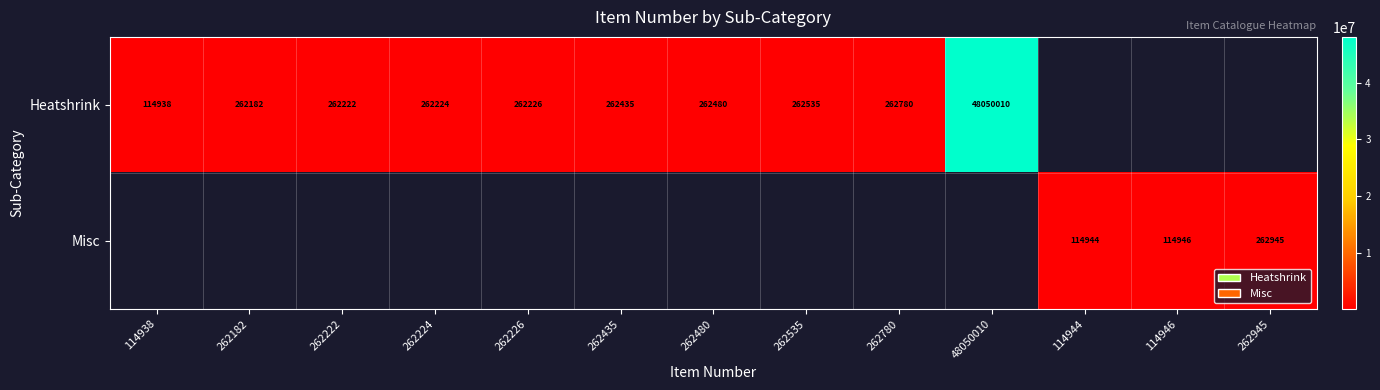

What is the difference between the Heatshrink values at 262182 and 262224?

42